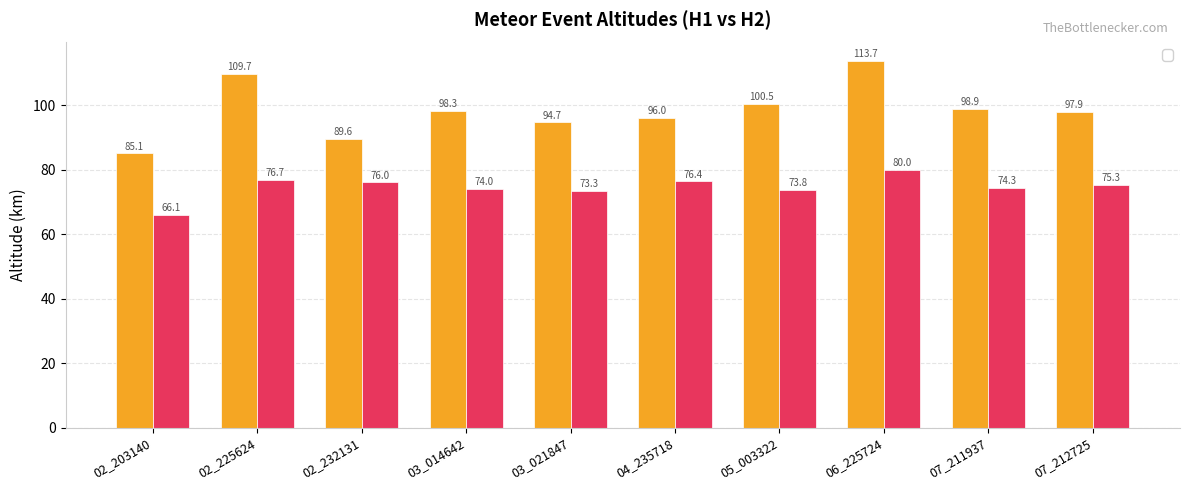

Which category has the lowest value in the _H1 series?

02_203140